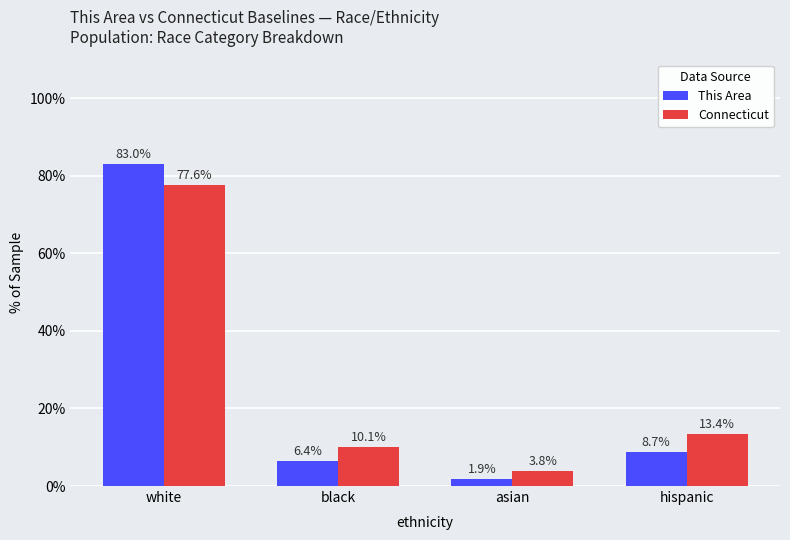

At how many categories does at least one series exceed 23?

1